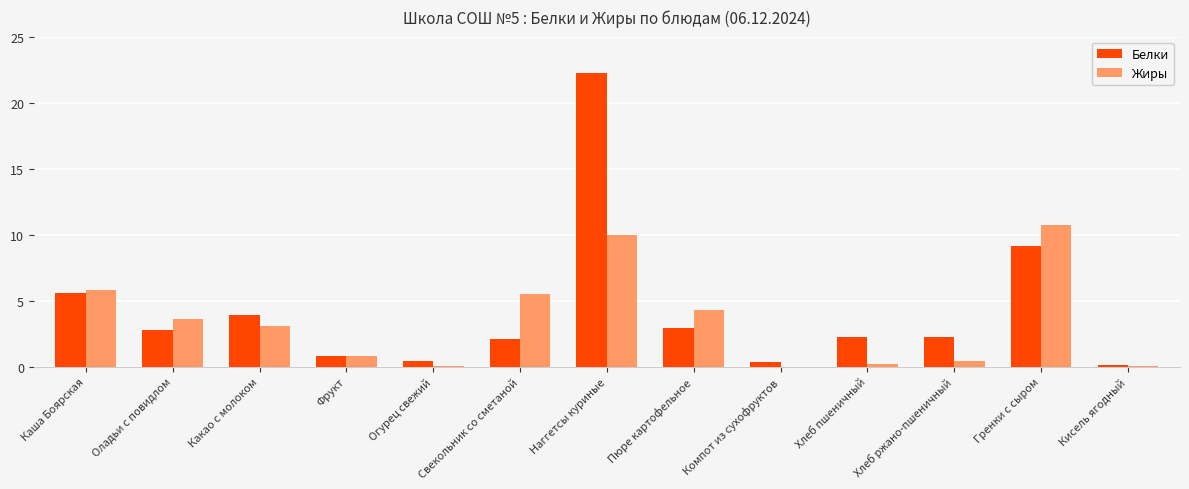

Read the Жиры value at Хлеб пшеничный.

0.2